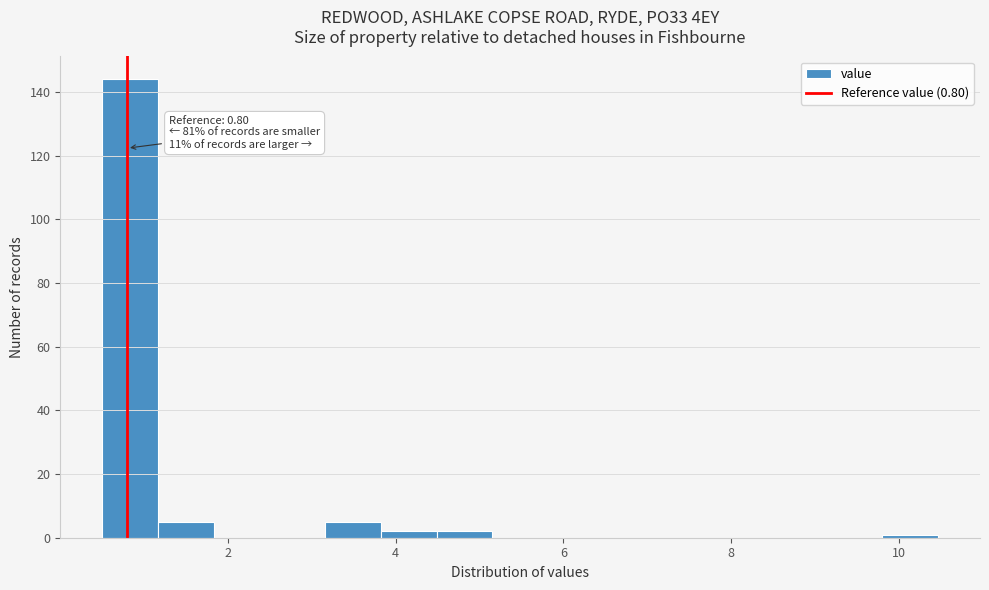

Around what value on the x-axis is the tallest bar? Give the approximate position of its centre, as read against the axis.

0.8